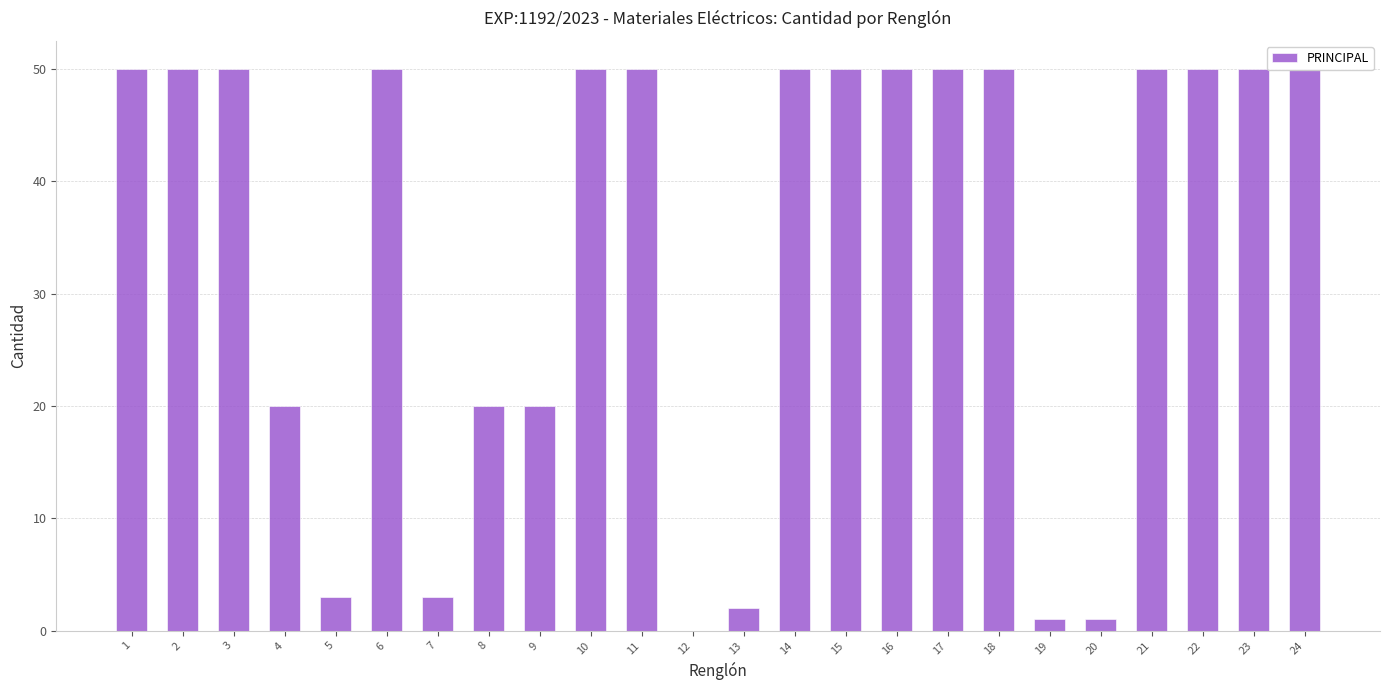

Reading right to left, list all the values displayed in this chart.

24=50	23=50	22=50	21=50	20=1	19=1	18=50	17=50	16=50	15=50	14=50	13=2	12=0	11=50	10=50	9=20	8=20	7=3	6=50	5=3	4=20	3=50	2=50	1=50